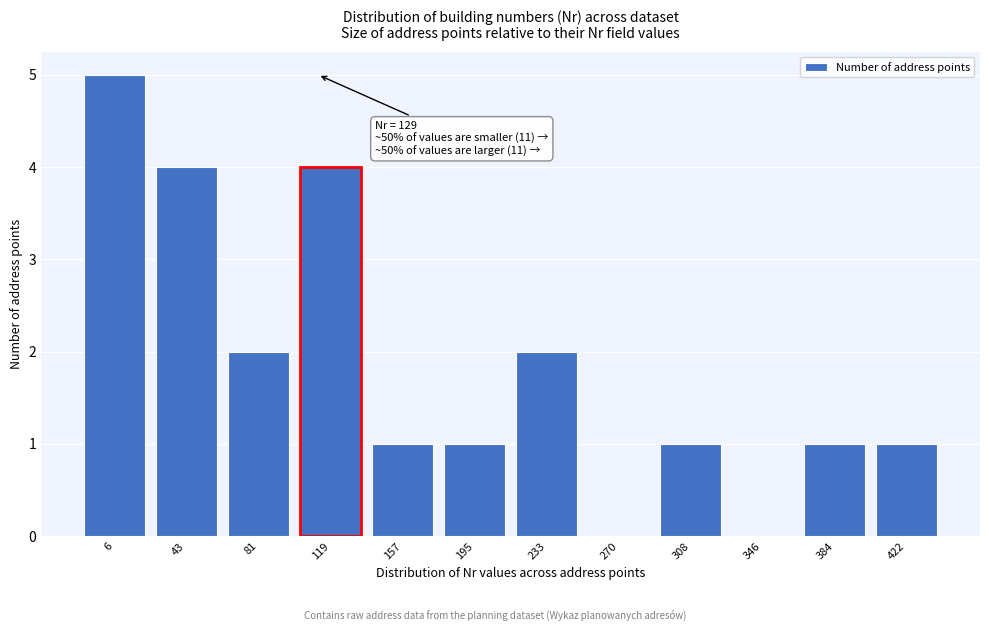

Reading right to left, extract all data points from this chart.

422=1	384=1	346=0	308=1	270=0	233=2	195=1	157=1	119=4	81=2	43=4	6=5